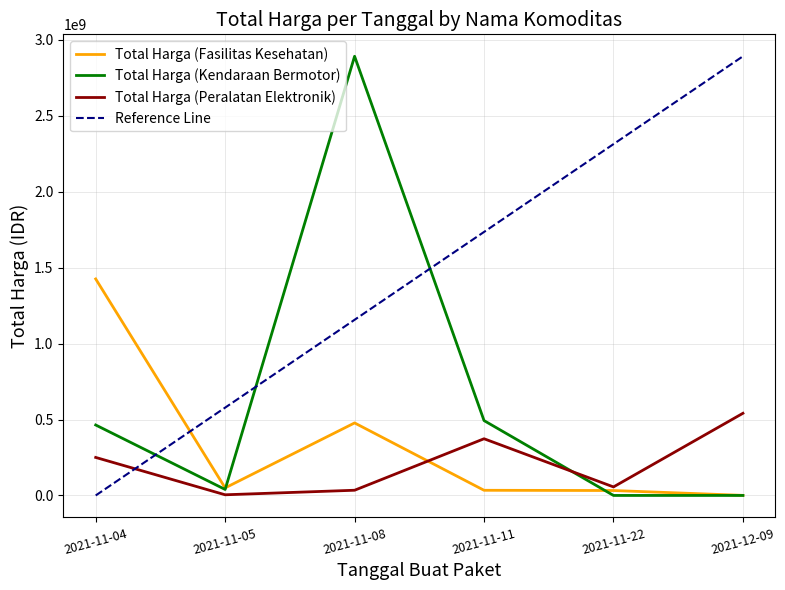

Which label corresponds to the smallest value in the chart?

2021-11-22